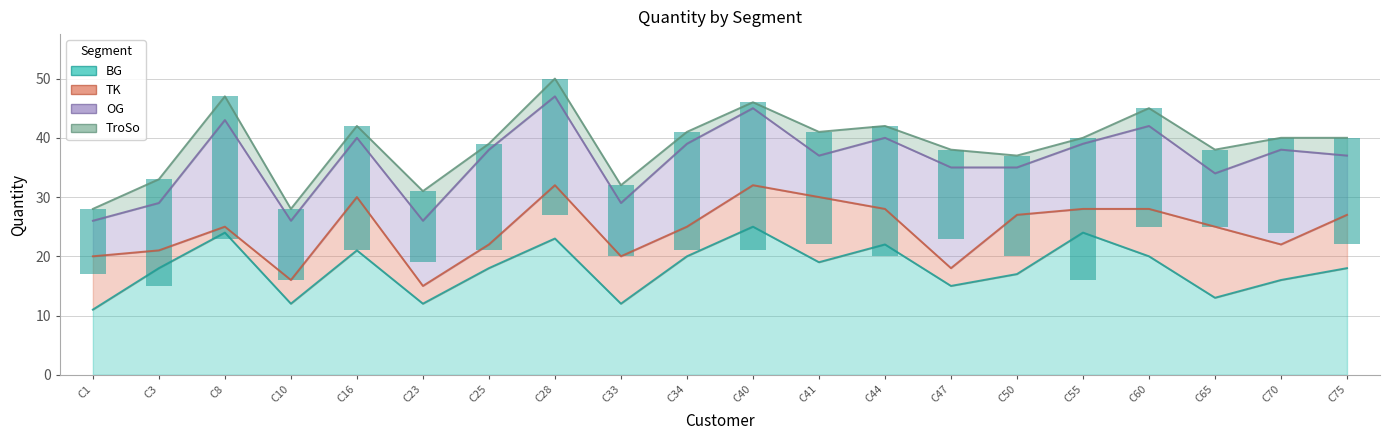

At which label does BG reach its minimum?

C1